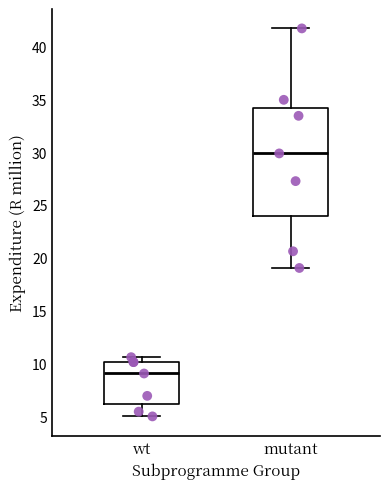

Which box has the highest median line?

mutant